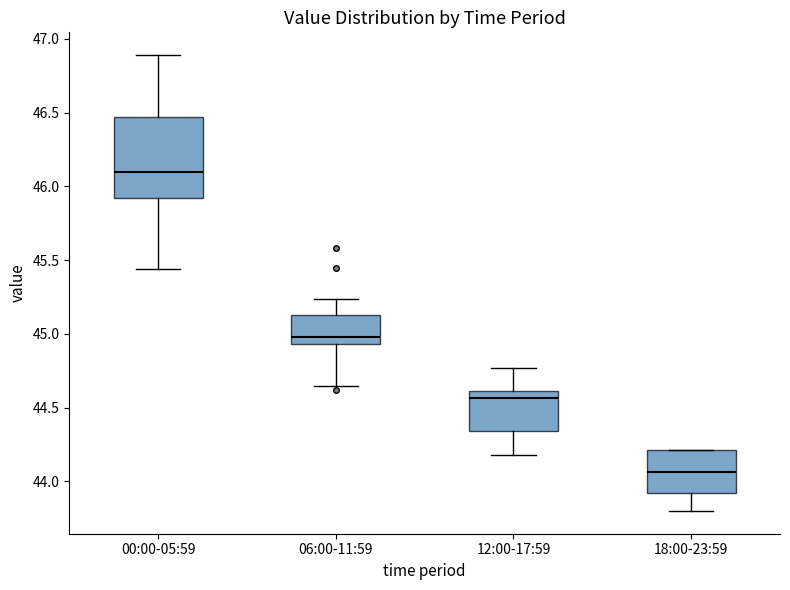

Where is the lower edge of the box for 06:00-11:59 on the y-axis? The values are not printed on the chart, so give them approximately, as read against the axis.

44.95